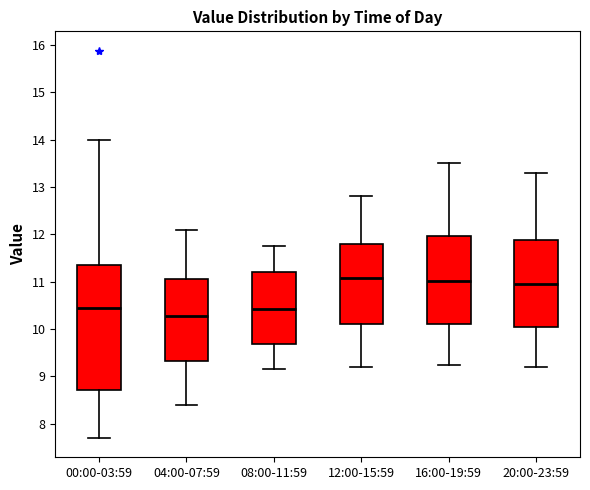

Which box is the tallest, from its lower edge to its upper edge?

00:00-03:59